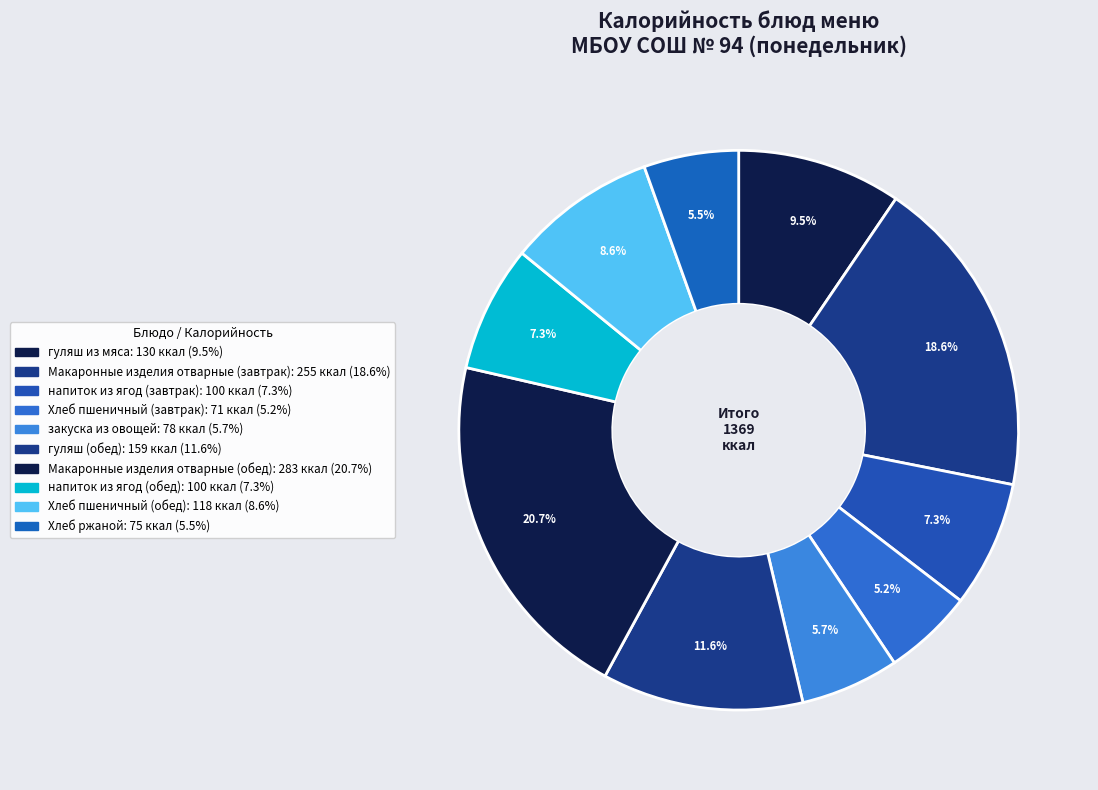

Count the number of slices in the pie.

10